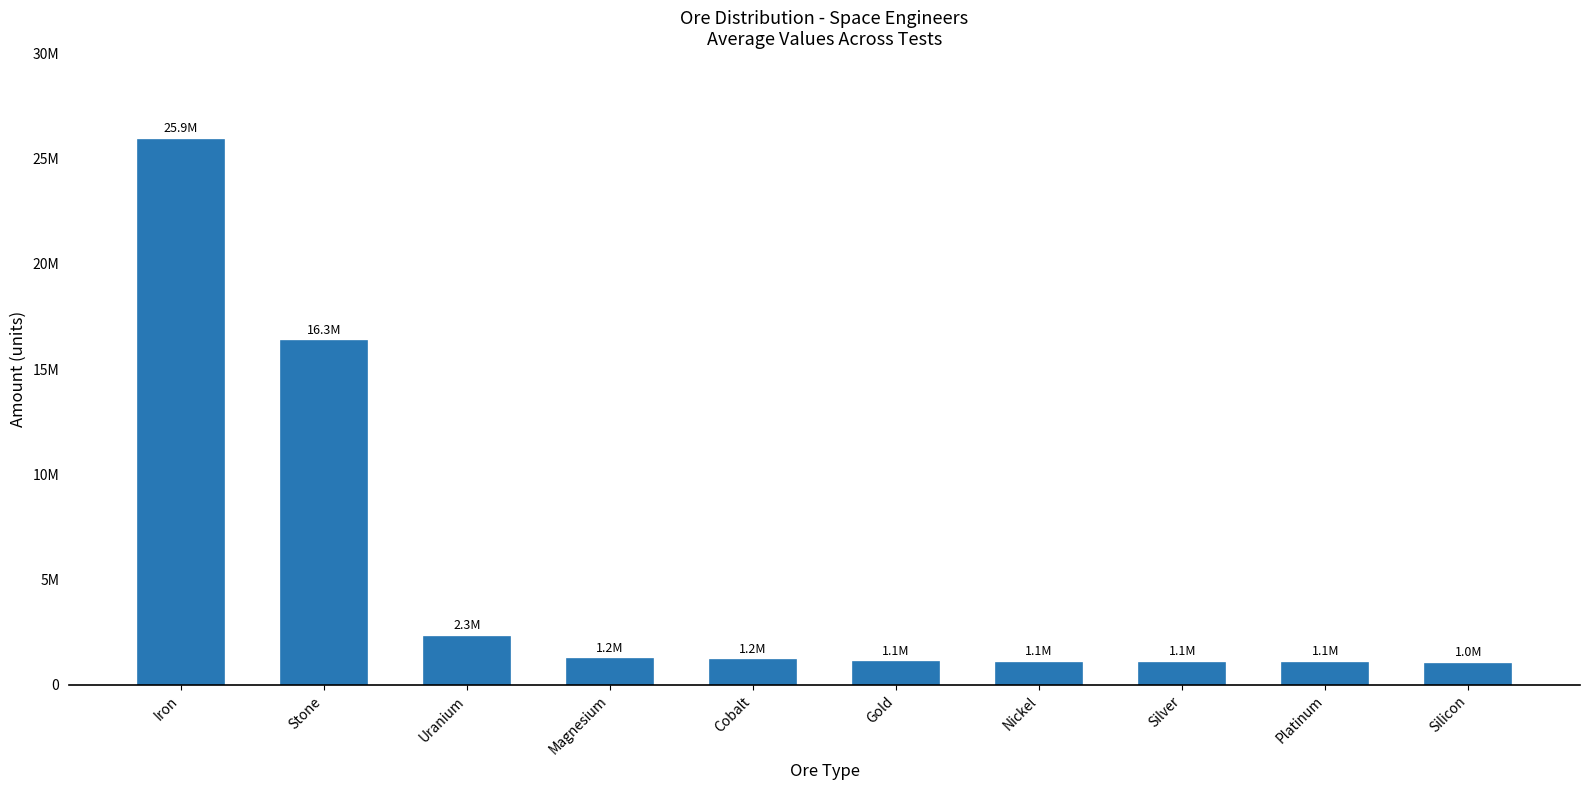

Does the chart contain any negative values?

No